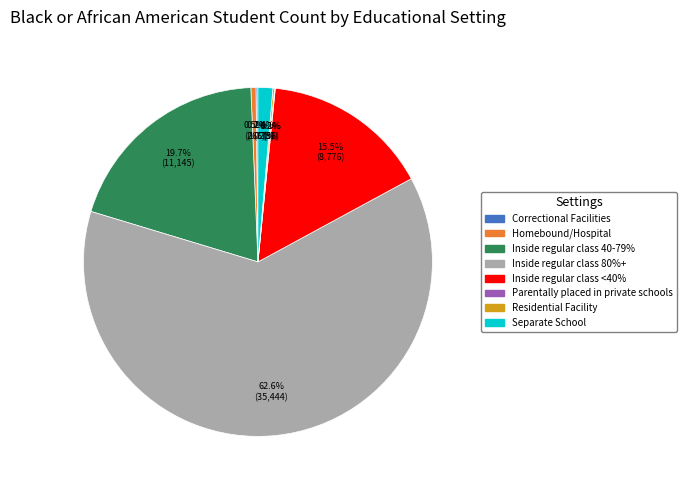

Which slice represents more than half of the pie?

Inside regular class 80%+